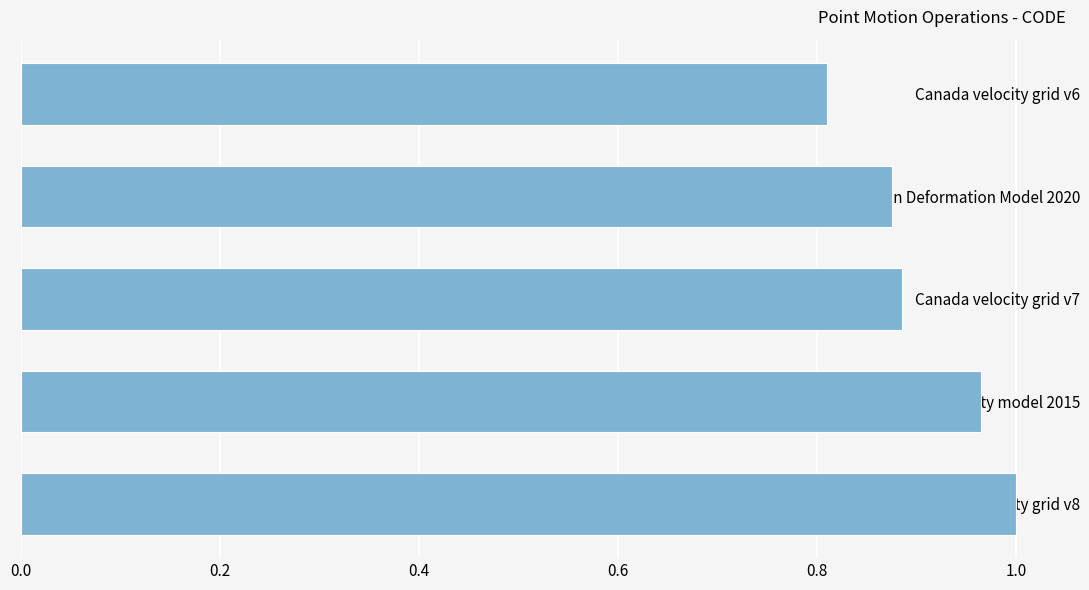

Between Canada velocity grid v8 and Canada velocity grid v6, which is larger?

Canada velocity grid v8